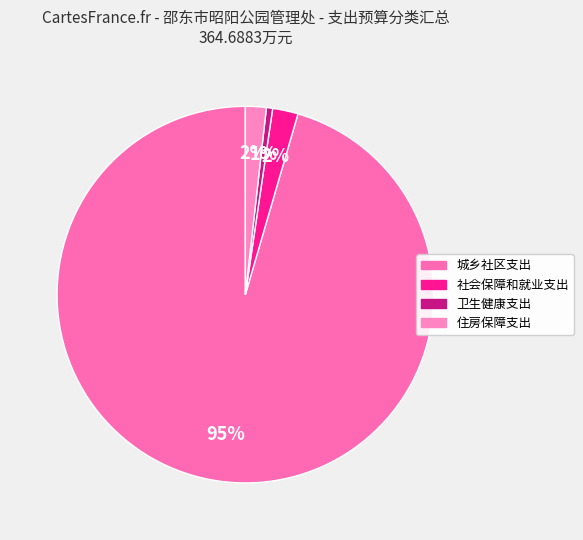

What is the largest slice in the pie chart?

城乡社区支出